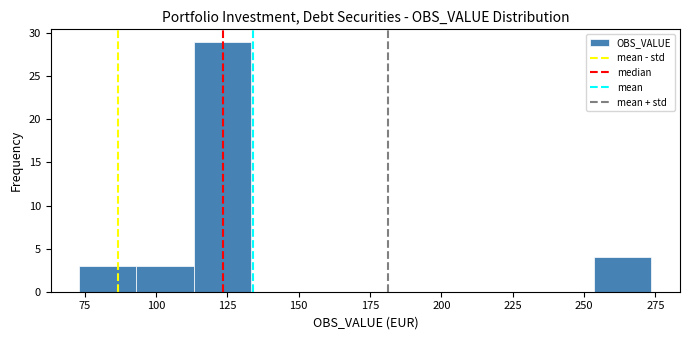

Over which range of the x-axis is the bar tallest?

115 to 135